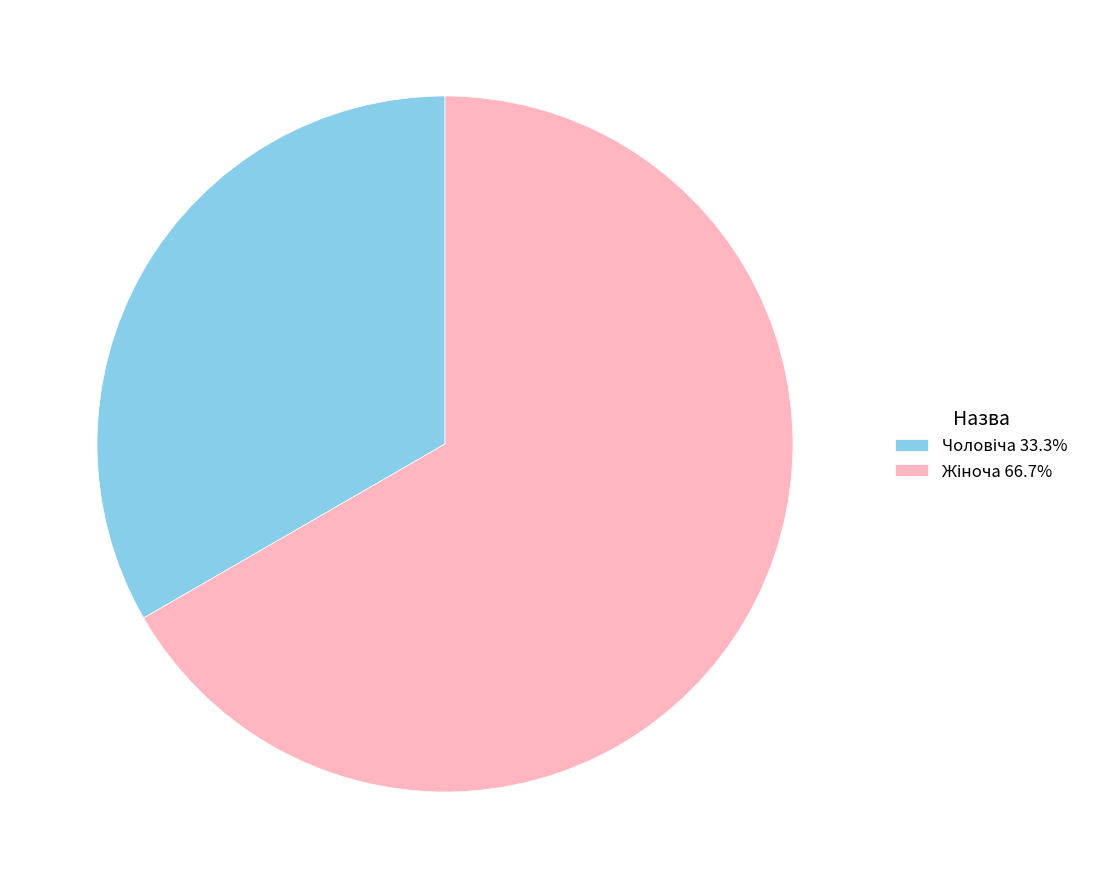

Is there a majority slice in this chart?

Yes